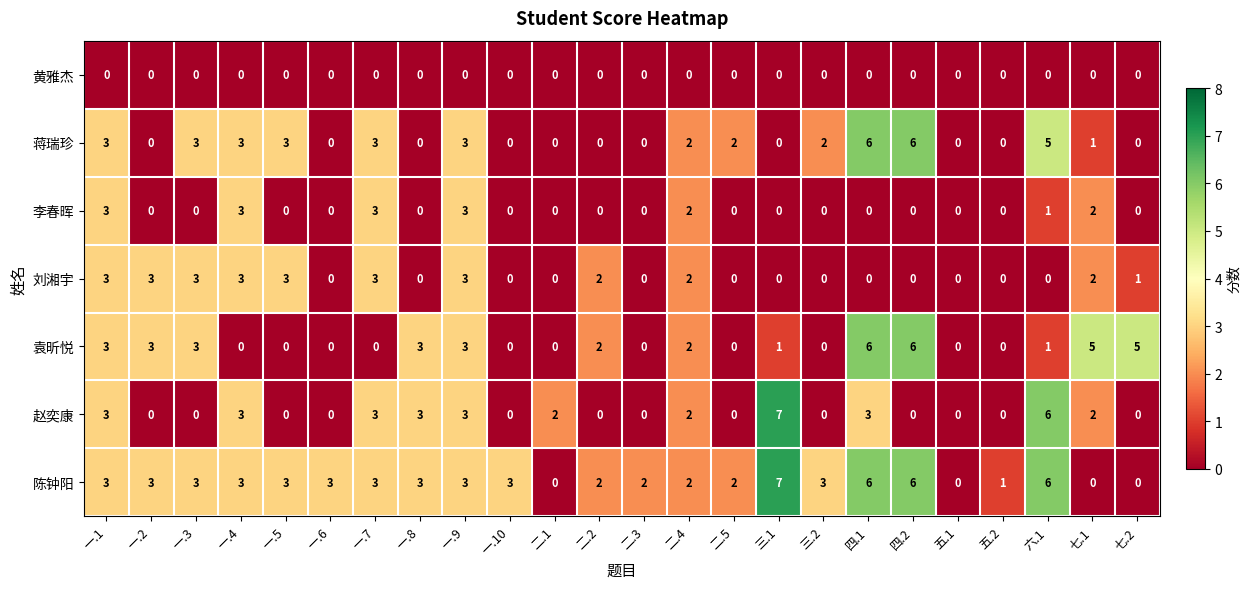

Is it true that 刘湘宇 equals -1 at 一.6?

False